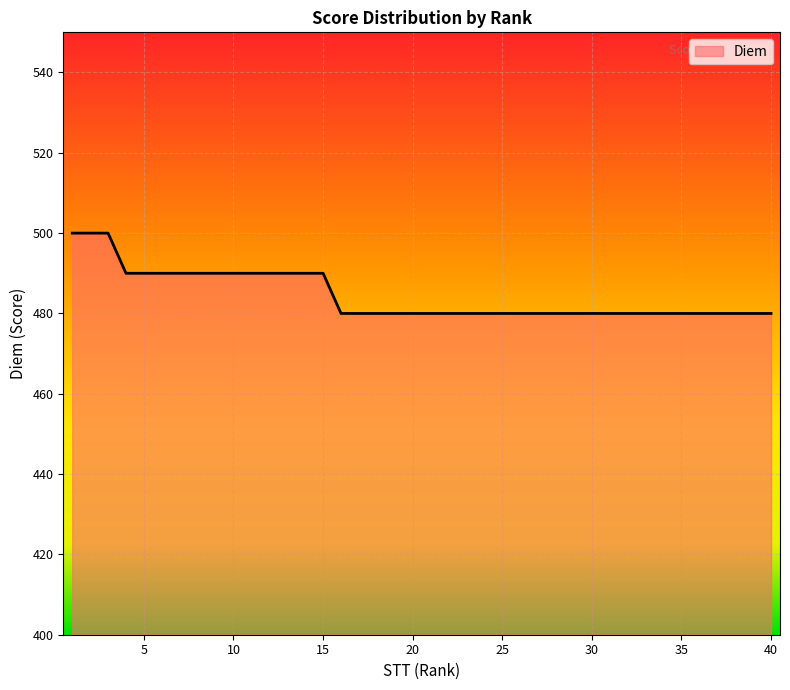

What is the minimum value shown in the chart?

480